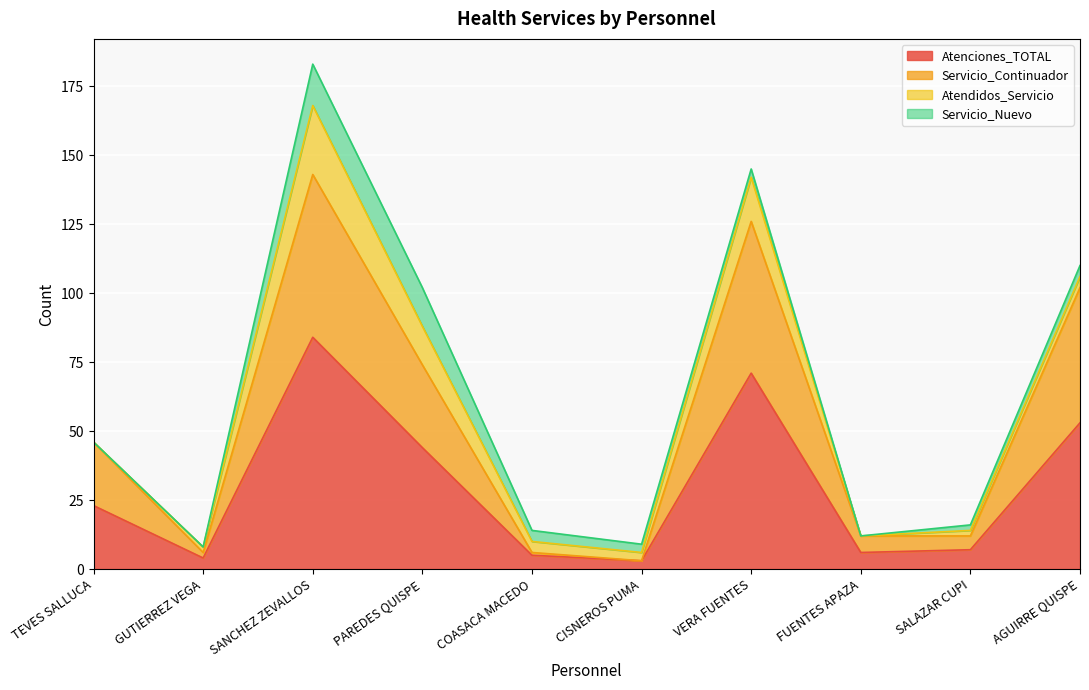

At which label does Servicio_Continuador first exceed 46?

SANCHEZ ZEVALLOS